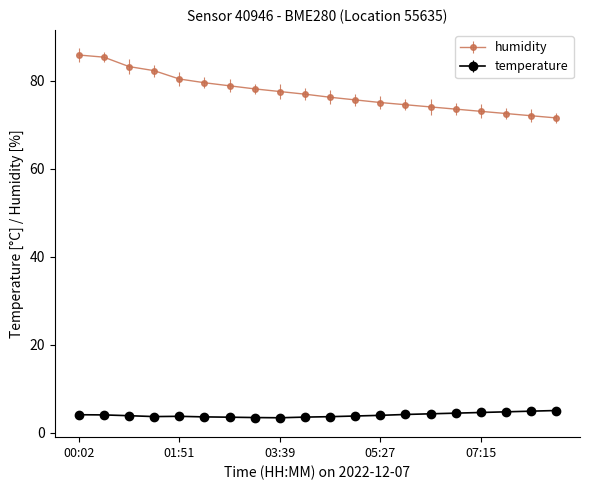

At how many categories does at least one series exceed 65?

20